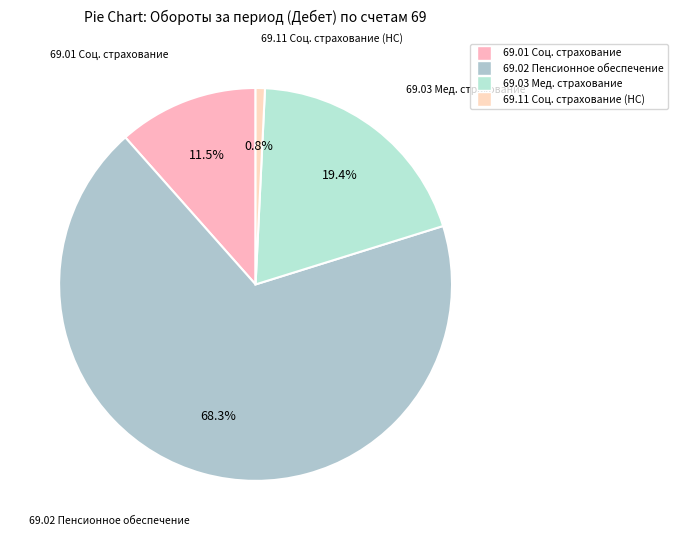

How many slices are in this pie chart?

4